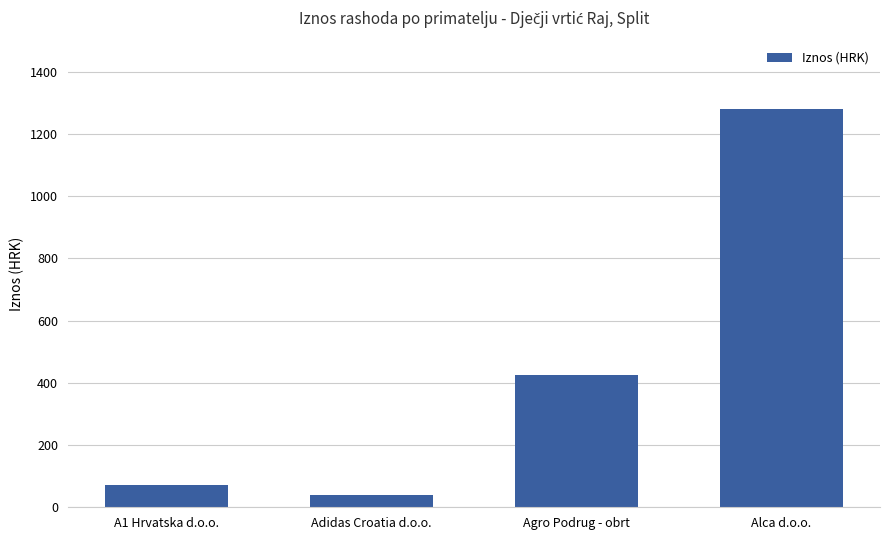

Which category has the highest value across all series?

Alca d.o.o.